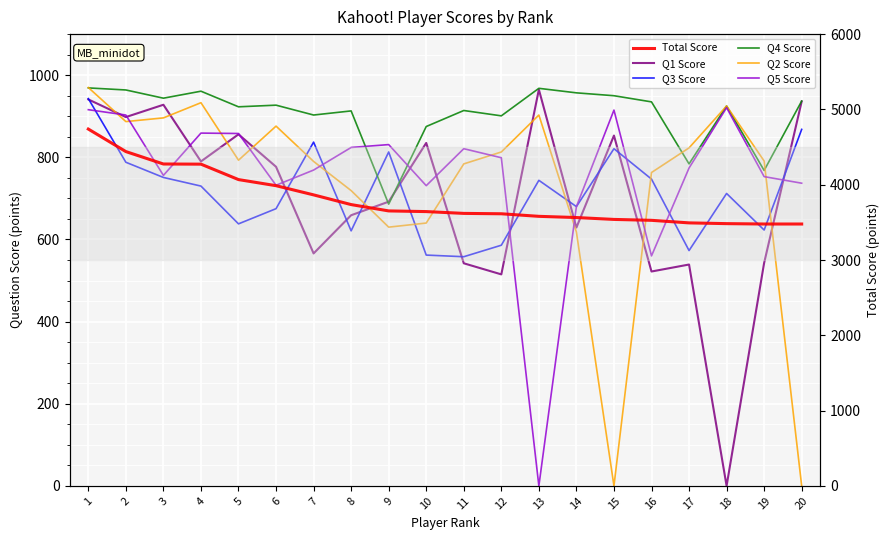

At 9, list the series in order from smallest to largest.

Q2 Score, Q4 Score, Q1 Score, Q3 Score, Q5 Score, Total Score